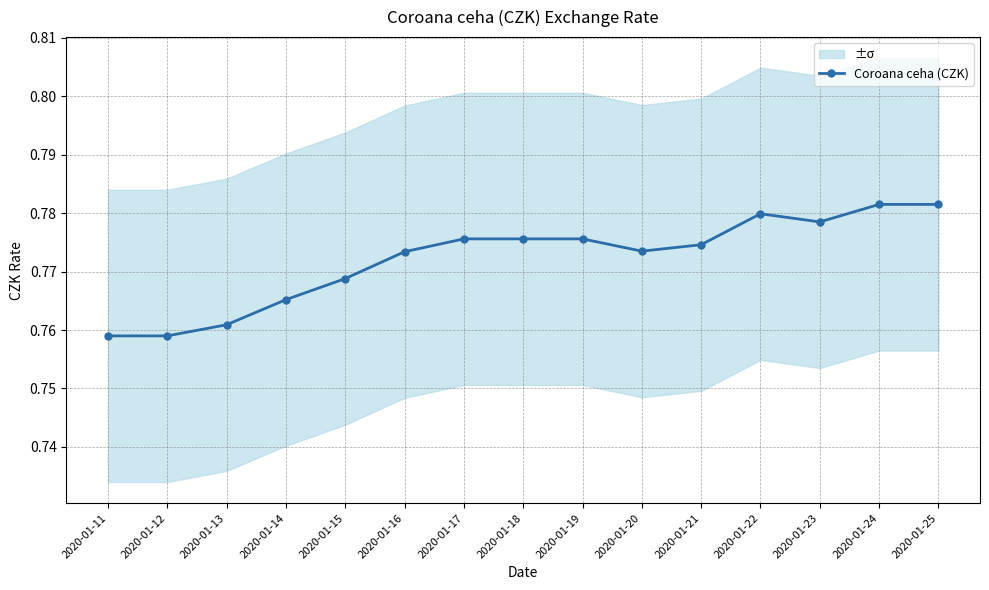

Rank the categories by value from highest to lowest.

2020-01-24, 2020-01-25, 2020-01-22, 2020-01-23, 2020-01-17, 2020-01-18, 2020-01-19, 2020-01-21, 2020-01-20, 2020-01-16, 2020-01-15, 2020-01-14, 2020-01-13, 2020-01-11, 2020-01-12